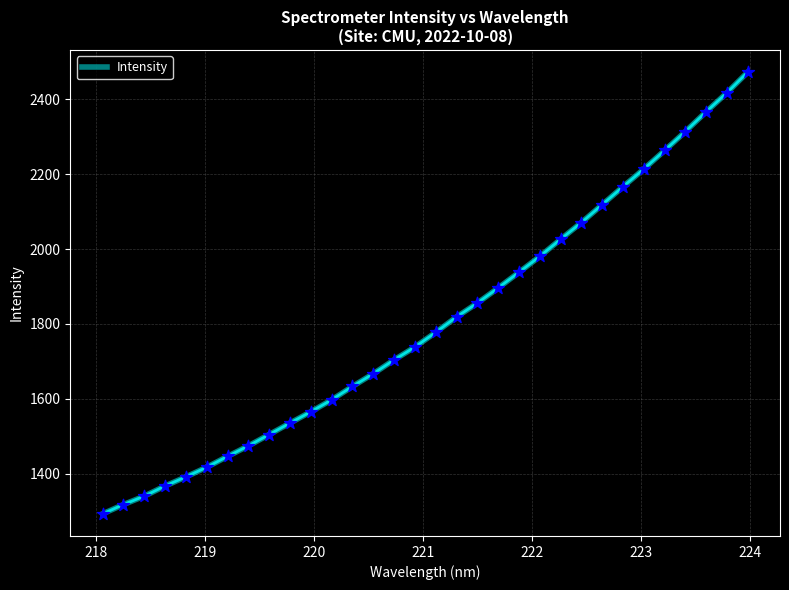

What is the minimum value shown in the chart?

1292.8